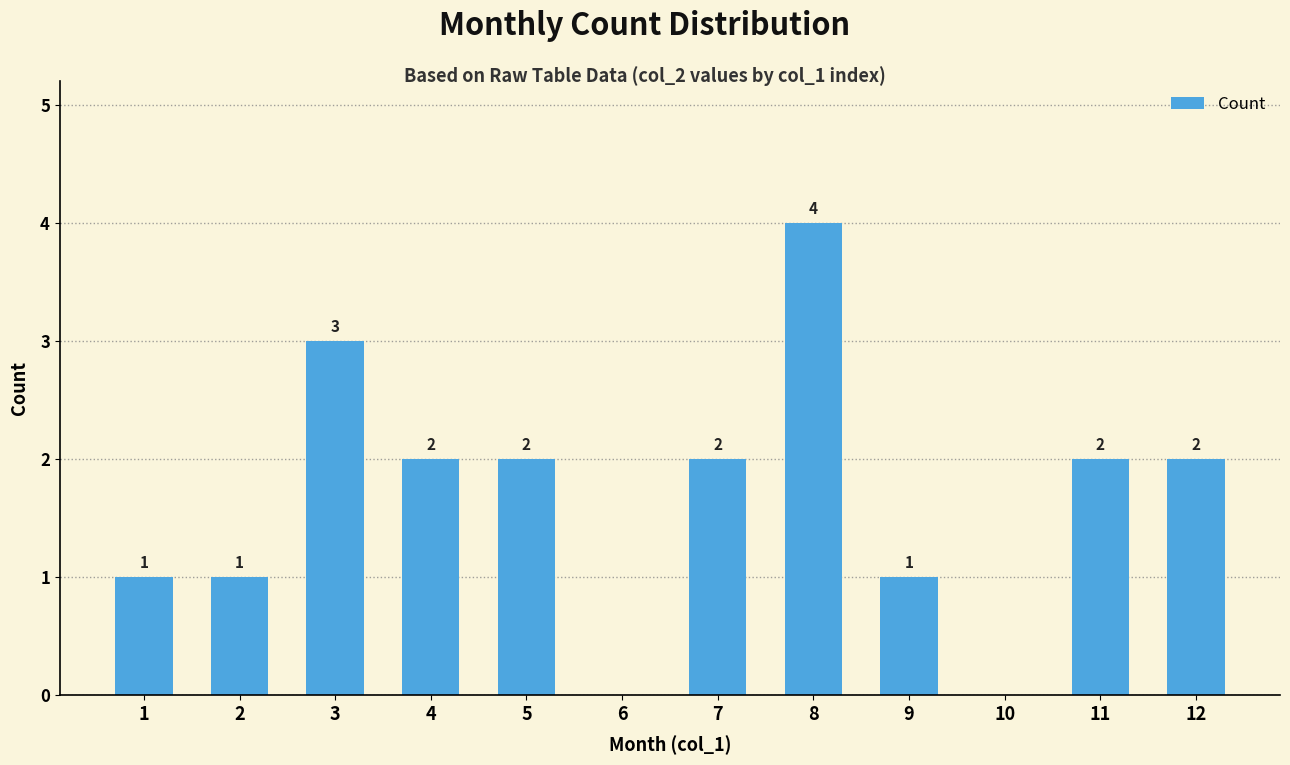

The value at 3 is 3. True or false?

True